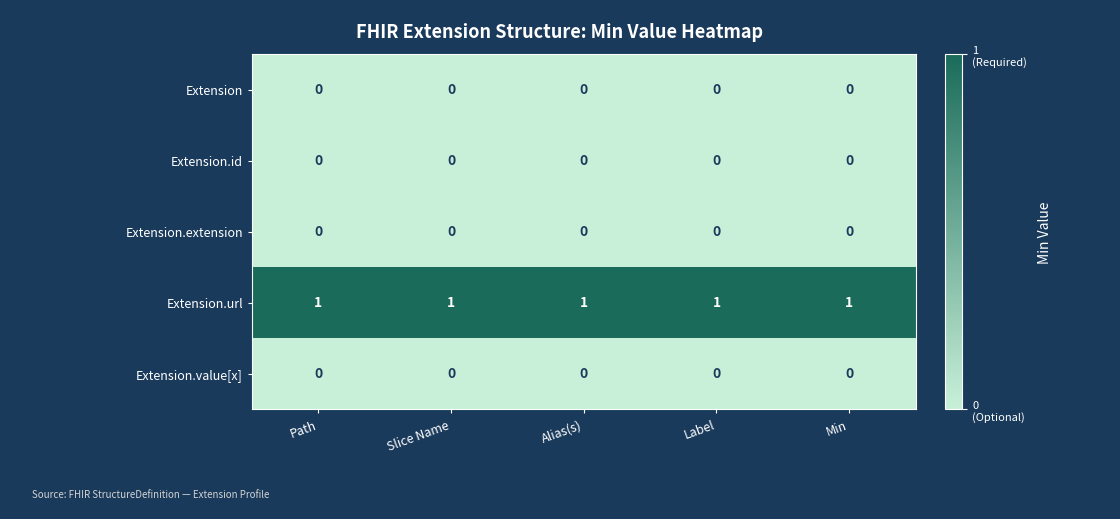

Is the value of Extension.url at Path greater than the value of Extension.id at Min?

Yes